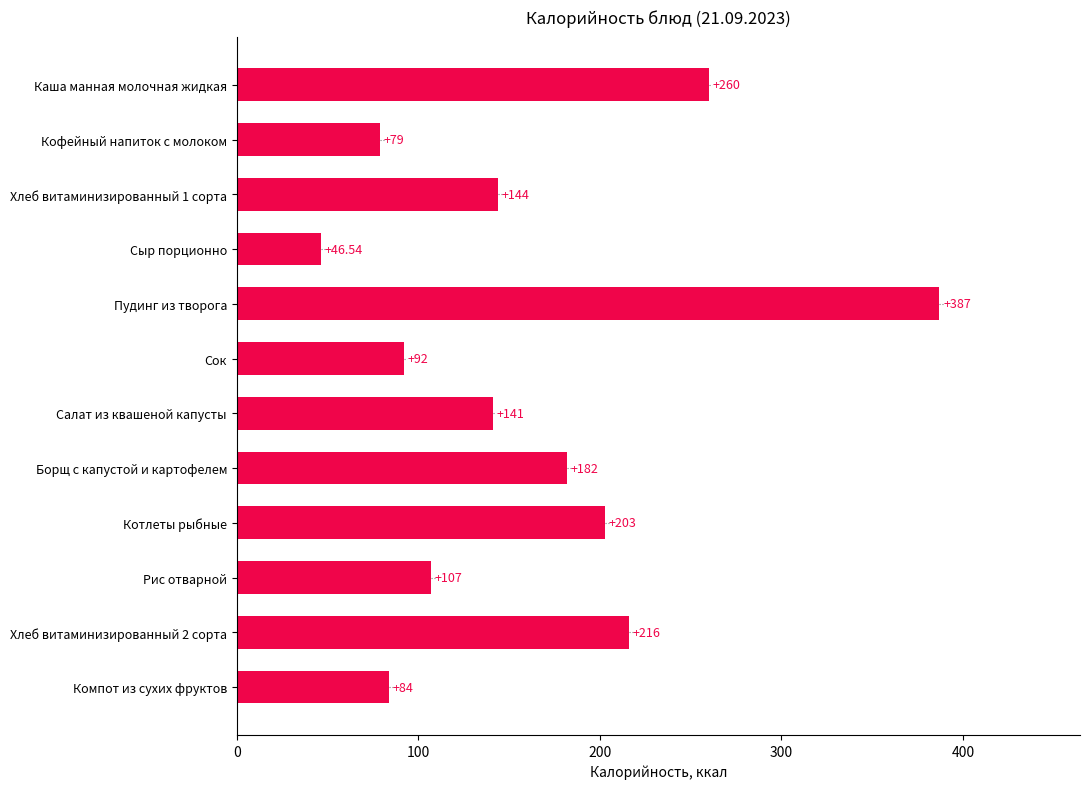

Rank the categories by value from highest to lowest.

Пудинг из творога, Каша манная молочная жидкая, Хлеб витаминизированный 2 сорта, Котлеты рыбные, Борщ с капустой и картофелем, Хлеб витаминизированный 1 сорта, Салат из квашеной капусты, Рис отварной, Сок, Компот из сухих фруктов, Кофейный напиток с молоком, Сыр порционно